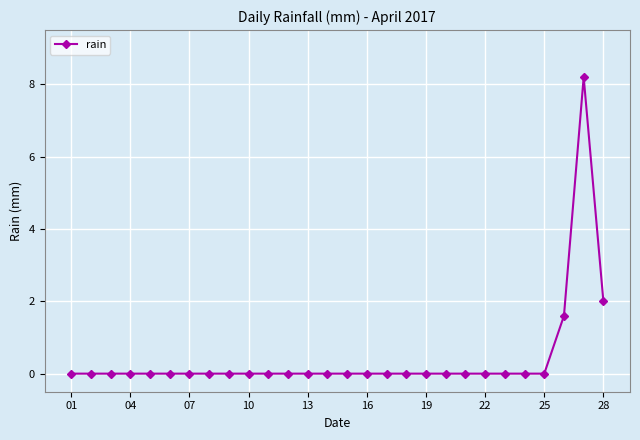

What is the maximum value shown in the chart?

8.2